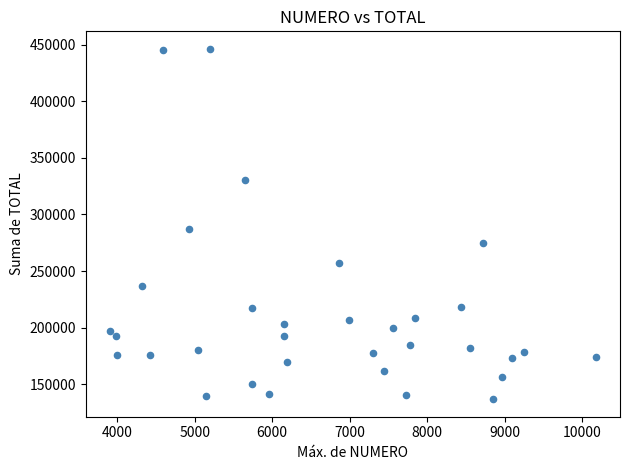

What Y value in the scatter plot is closest to 291550?

287100